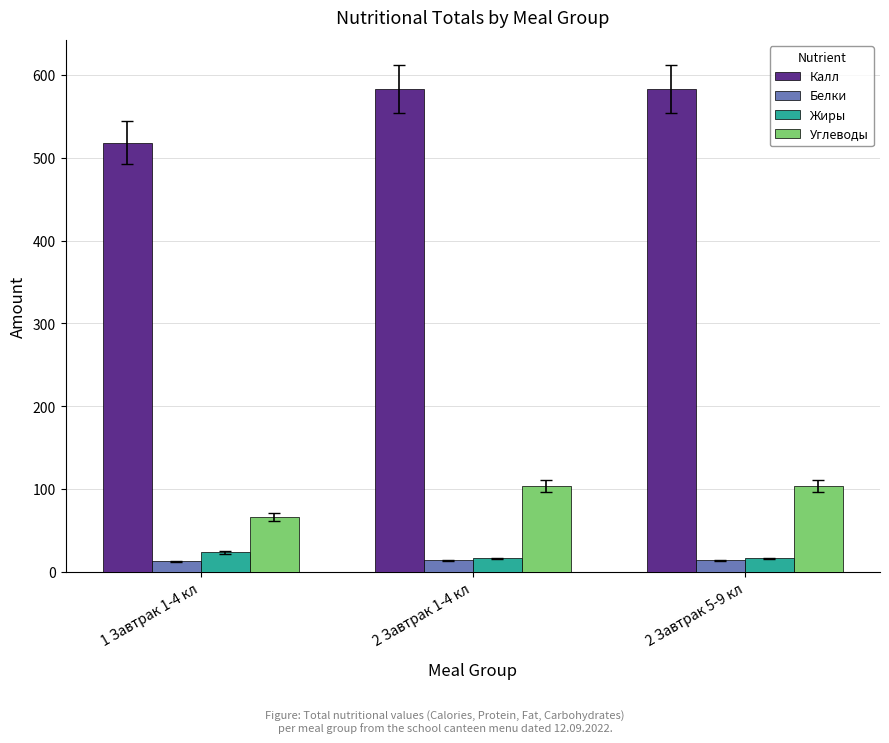

Are the bars grouped side by side (vs. stacked)?

Yes